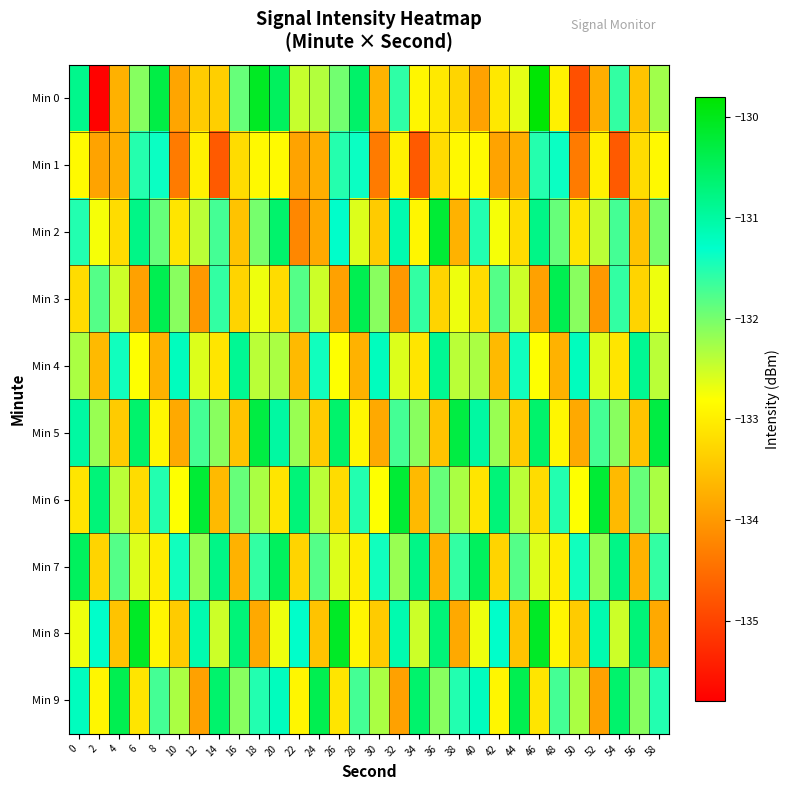

Reading left to right, extract all data points from this chart.

Min 0: 0=-130.8	2=-135.8	4=-133.7	6=-132.1	8=-130.3	10=-133.9	12=-133.4	14=-133.4	16=-131.9	18=-130.1	20=-130.5	22=-132.5	24=-132.4	26=-132.0	28=-130.6	30=-133.7	32=-131.6	34=-132.9	36=-133.1	38=-133.3	40=-133.9	42=-133.1	44=-132.6	46=-129.8	48=-133.0	50=-134.8	52=-133.7	54=-131.6	56=-133.5	58=-132.2
Min 1: 0=-132.8	2=-133.9	4=-133.7	6=-131.5	8=-131.4	10=-134.3	12=-133.0	14=-134.7	16=-133.2	18=-132.9	20=-132.8	22=-133.9	24=-133.7	26=-131.5	28=-131.4	30=-134.3	32=-133.0	34=-134.7	36=-133.2	38=-132.9	40=-132.8	42=-133.9	44=-133.7	46=-131.5	48=-131.4	50=-134.3	52=-133.0	54=-134.7	56=-133.2	58=-132.9
Min 2: 0=-131.5	2=-132.8	4=-133.2	6=-130.8	8=-131.9	10=-133.1	12=-132.4	14=-131.7	16=-133.5	18=-132.0	20=-130.6	22=-134.2	24=-133.8	26=-131.3	28=-132.6	30=-133.4	32=-131.1	34=-132.9	36=-130.2	38=-133.7	40=-131.5	42=-132.8	44=-133.2	46=-130.8	48=-131.9	50=-133.1	52=-132.4	54=-131.7	56=-133.5	58=-132.0
Min 3: 0=-133.2	2=-131.8	4=-132.5	6=-133.9	8=-130.4	10=-132.1	12=-134.0	14=-131.6	16=-133.3	18=-132.7	20=-133.2	22=-131.8	24=-132.5	26=-133.9	28=-130.4	30=-132.1	32=-134.0	34=-131.6	36=-133.3	38=-132.7	40=-133.2	42=-131.8	44=-132.5	46=-133.9	48=-130.4	50=-132.1	52=-134.0	54=-131.6	56=-133.3	58=-132.7
Min 4: 0=-132.3	2=-133.6	4=-131.4	6=-132.8	8=-133.7	10=-131.2	12=-132.6	14=-133.1	16=-130.9	18=-132.4	20=-132.3	22=-133.6	24=-131.4	26=-132.8	28=-133.7	30=-131.2	32=-132.6	34=-133.1	36=-130.9	38=-132.4	40=-132.3	42=-133.6	44=-131.4	46=-132.8	48=-133.7	50=-131.2	52=-132.6	54=-133.1	56=-130.9	58=-132.4
Min 5: 0=-131.0	2=-132.2	4=-133.4	6=-130.6	8=-132.9	10=-133.8	12=-131.7	14=-132.1	16=-133.5	18=-130.3	20=-131.0	22=-132.2	24=-133.4	26=-130.6	28=-132.9	30=-133.8	32=-131.7	34=-132.1	36=-133.5	38=-130.3	40=-131.0	42=-132.2	44=-133.4	46=-130.6	48=-132.9	50=-133.8	52=-131.7	54=-132.1	56=-133.5	58=-130.3
Min 6: 0=-133.1	2=-130.7	4=-132.4	6=-133.2	8=-131.5	10=-132.8	12=-130.2	14=-133.6	16=-131.9	18=-132.3	20=-133.1	22=-130.7	24=-132.4	26=-133.2	28=-131.5	30=-132.8	32=-130.2	34=-133.6	36=-131.9	38=-132.3	40=-133.1	42=-130.7	44=-132.4	46=-133.2	48=-131.5	50=-132.8	52=-130.2	54=-133.6	56=-131.9	58=-132.3
Min 7: 0=-130.5	2=-133.3	4=-131.8	6=-132.6	8=-133.0	10=-131.4	12=-132.2	14=-130.8	16=-133.7	18=-131.6	20=-130.5	22=-133.3	24=-131.8	26=-132.6	28=-133.0	30=-131.4	32=-132.2	34=-130.8	36=-133.7	38=-131.6	40=-130.5	42=-133.3	44=-131.8	46=-132.6	48=-133.0	50=-131.4	52=-132.2	54=-130.8	56=-133.7	58=-131.6
Min 8: 0=-132.7	2=-131.3	4=-133.5	6=-130.1	8=-132.9	10=-133.4	12=-131.1	14=-132.5	16=-130.7	18=-133.8	20=-132.7	22=-131.3	24=-133.5	26=-130.1	28=-132.9	30=-133.4	32=-131.1	34=-132.5	36=-130.7	38=-133.8	40=-132.7	42=-131.3	44=-133.5	46=-130.1	48=-132.9	50=-133.4	52=-131.1	54=-132.5	56=-130.7	58=-133.8
Min 9: 0=-131.2	2=-132.9	4=-130.4	6=-133.1	8=-131.7	10=-132.3	12=-133.9	14=-130.6	16=-132.1	18=-131.5	20=-131.2	22=-132.9	24=-130.4	26=-133.1	28=-131.7	30=-132.3	32=-133.9	34=-130.6	36=-132.1	38=-131.5	40=-131.2	42=-132.9	44=-130.4	46=-133.1	48=-131.7	50=-132.3	52=-133.9	54=-130.6	56=-132.1	58=-131.5